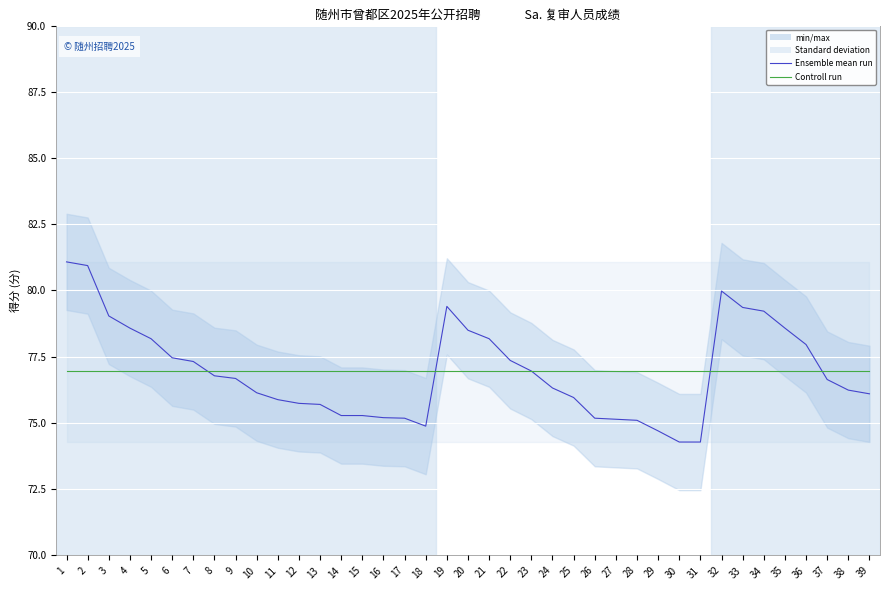

What is the value of the Ensemble mean run point at the 1st from the left?

81.1